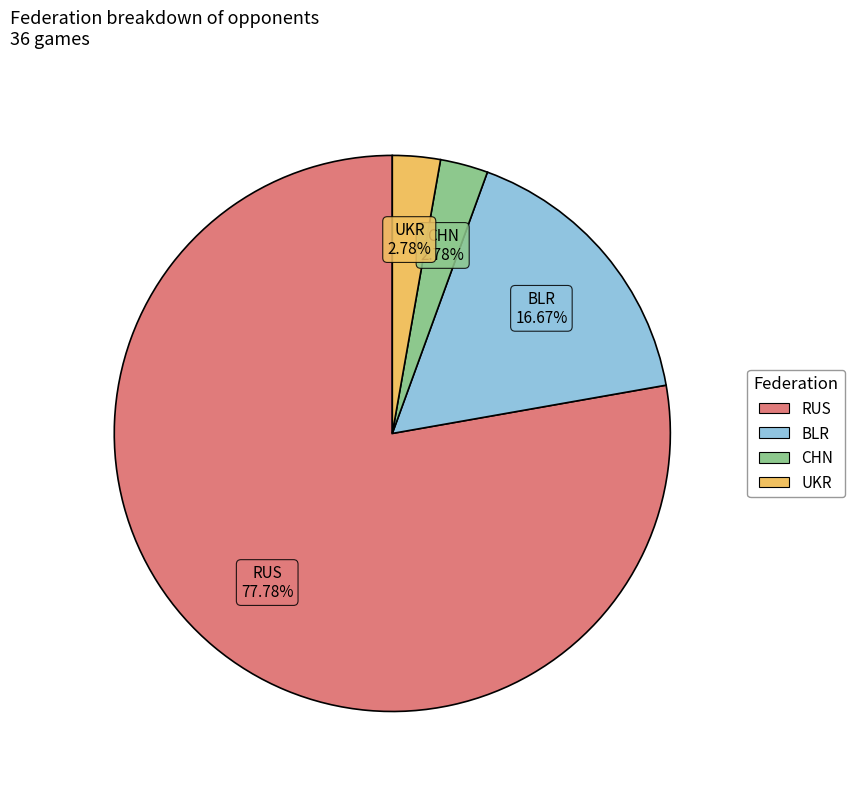

The UKR slice represents 13% of the pie. True or false?

False